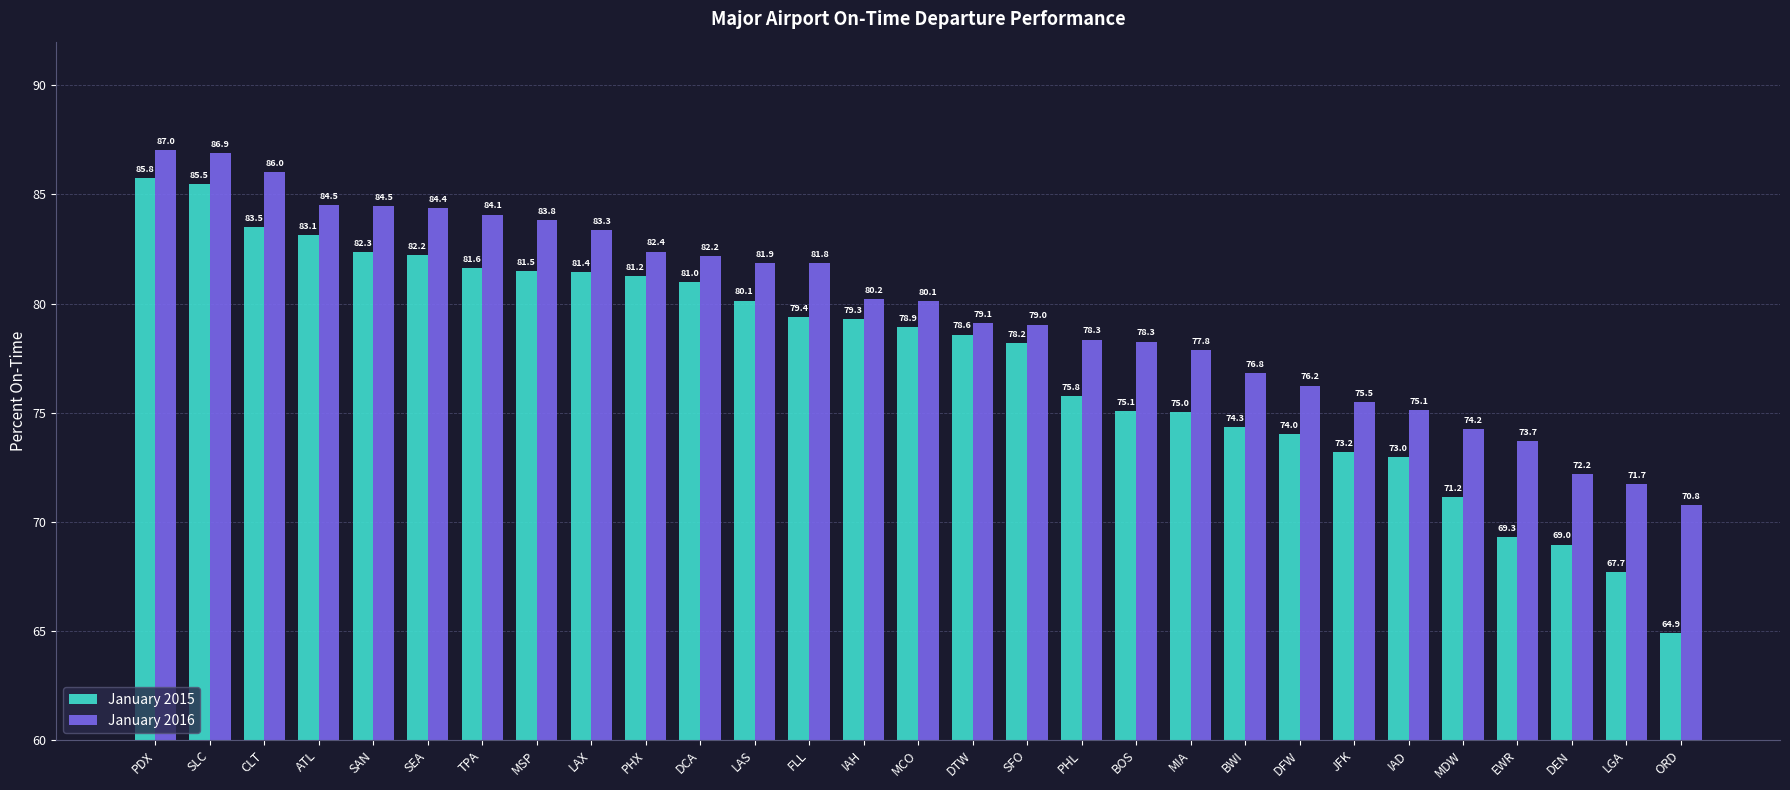

The value of January 2016 at PHX is 117.8. True or false?

False